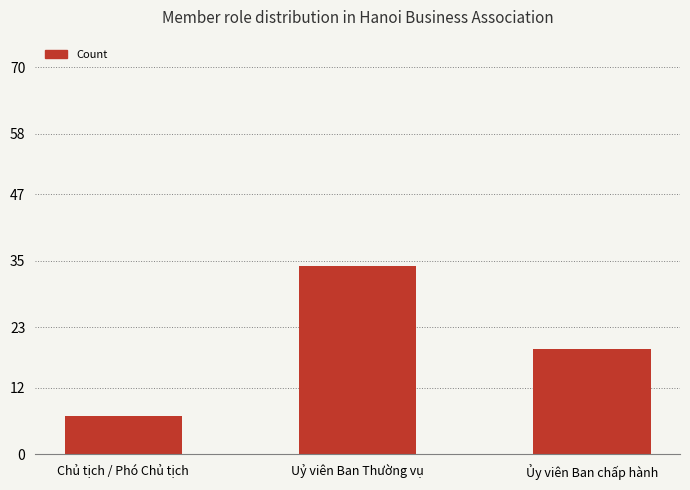

How many categories are shown in the chart?

3